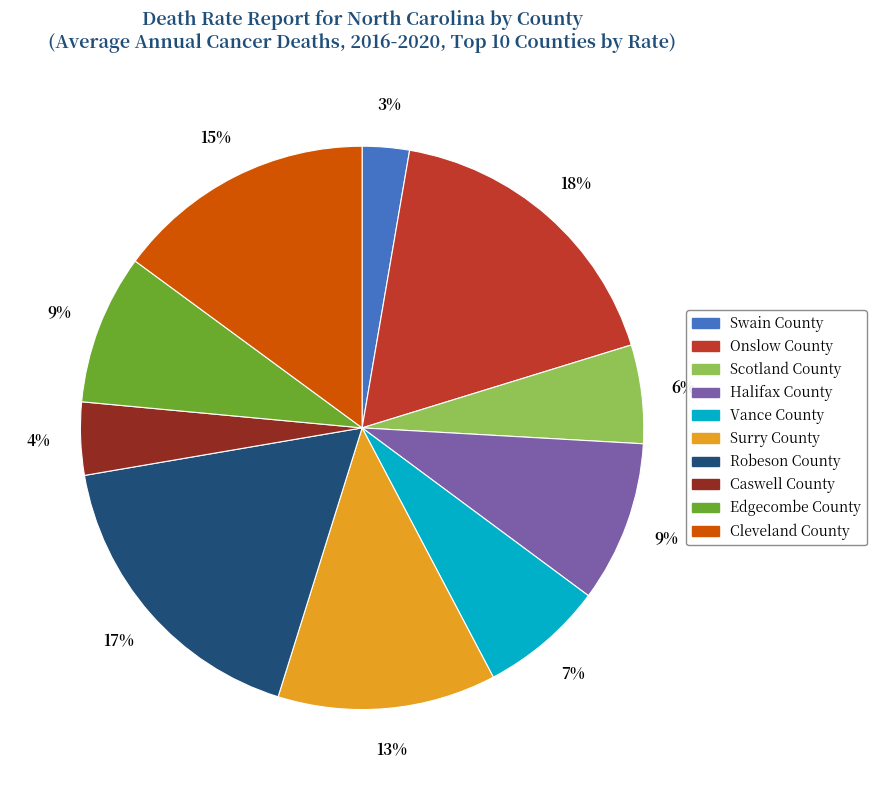

How many slices are in this pie chart?

10